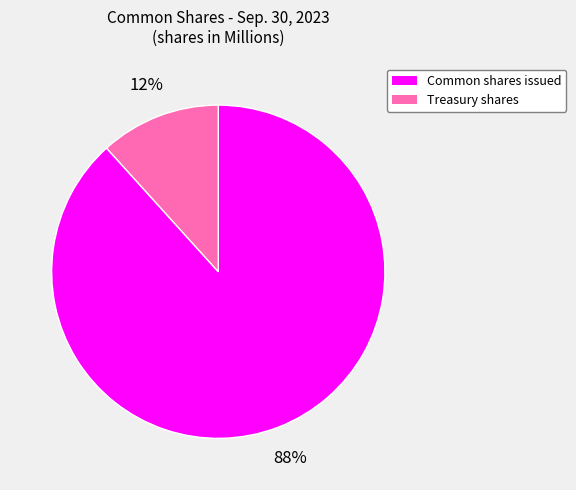

Rank the categories by value from highest to lowest.

Common shares issued, Treasury shares